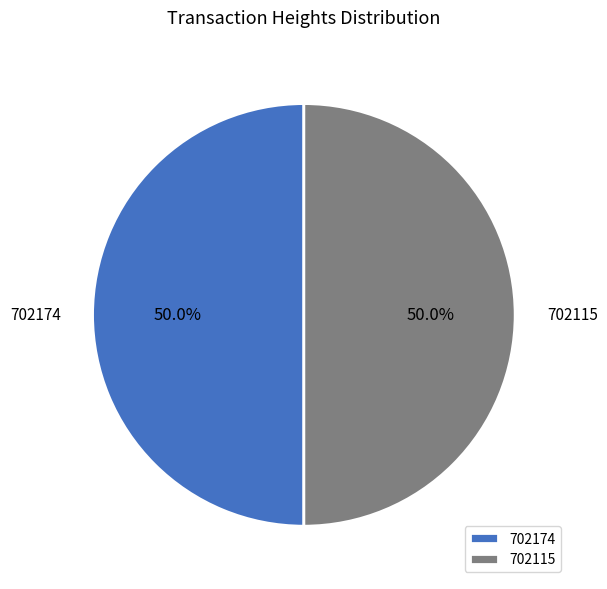

To the nearest percent, what portion does 702115 represent?

50%